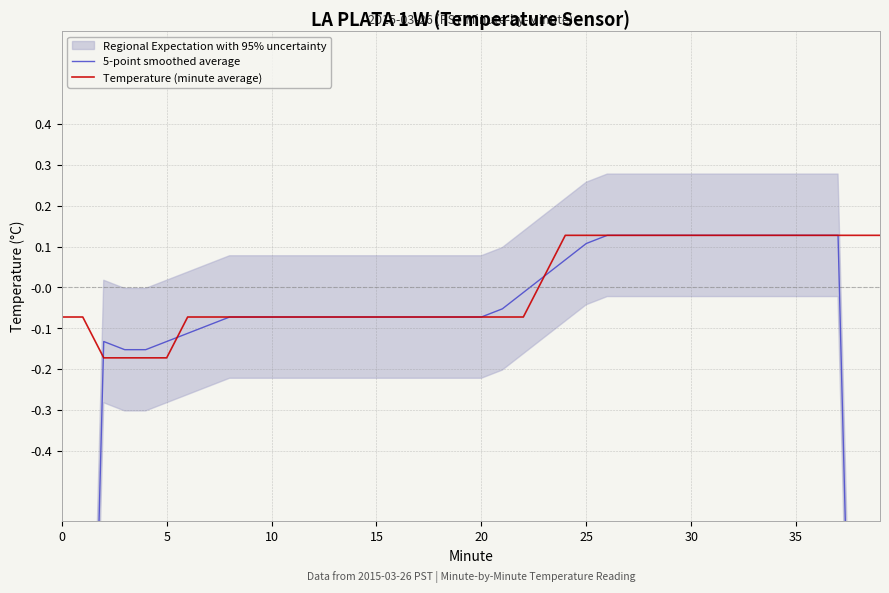

Is it true that Temperature (minute average) equals -0.1 at 10?

True